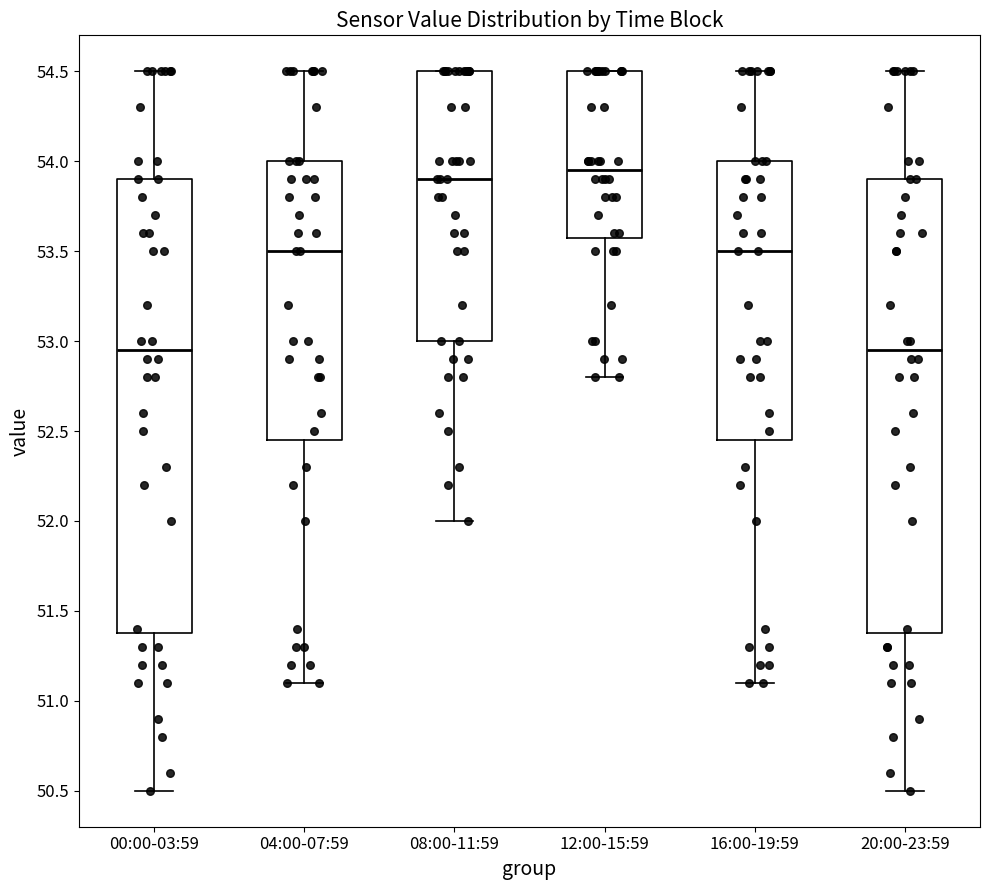

Which box has the highest median line?

12:00-15:59